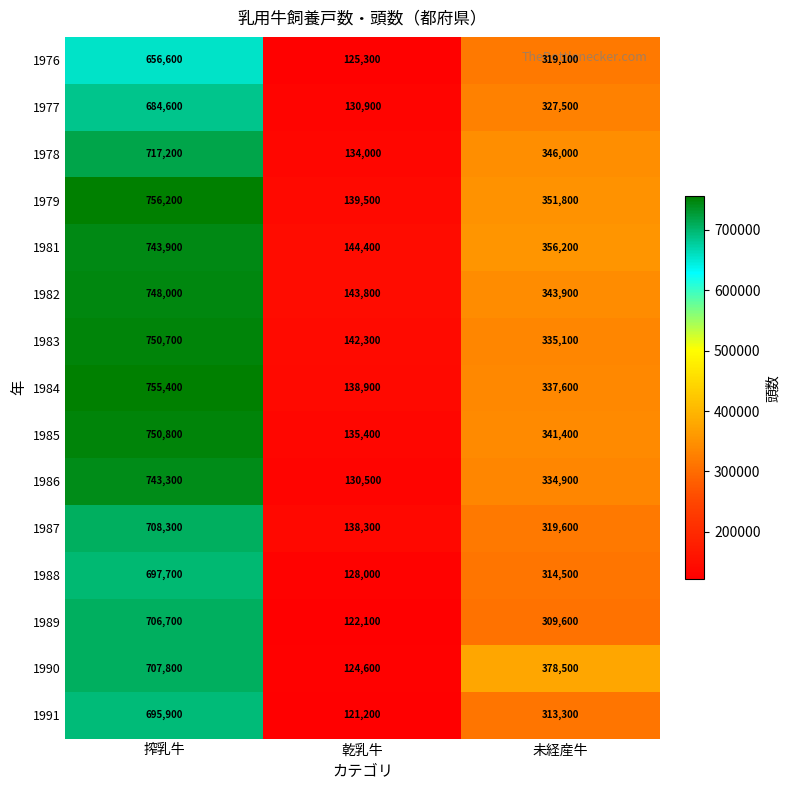

Which category has the highest value in the 1976 series?

搾乳牛